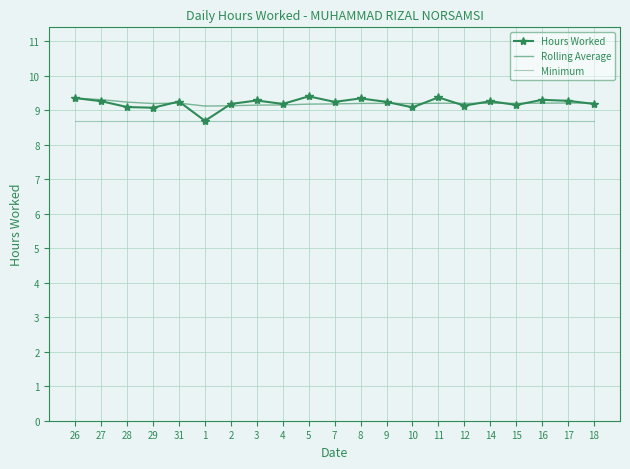

Which series has the widest spread of values?

Hours Worked